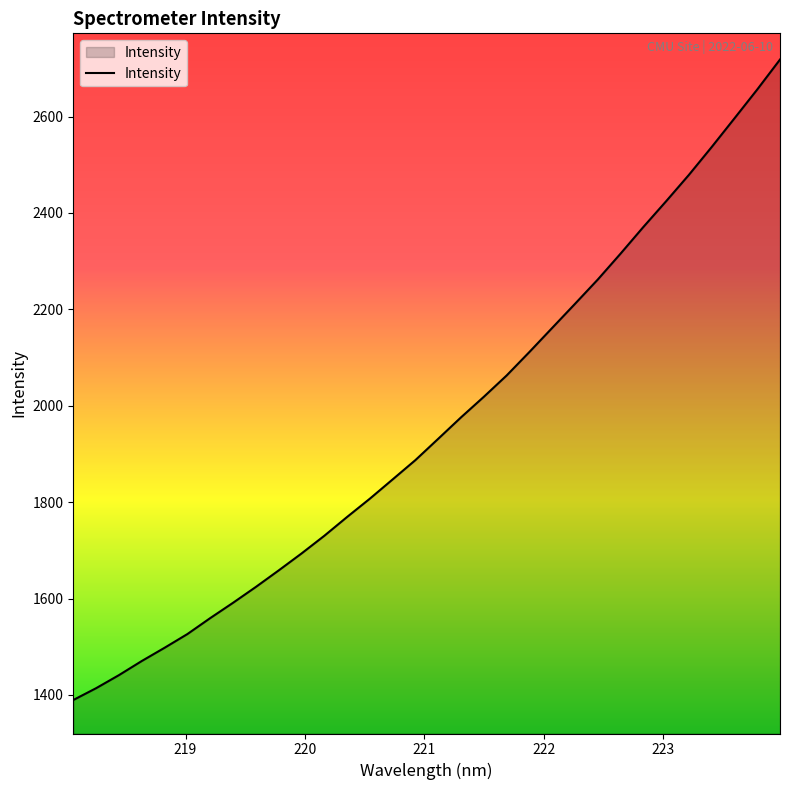

What is the minimum value shown in the chart?

1389.6